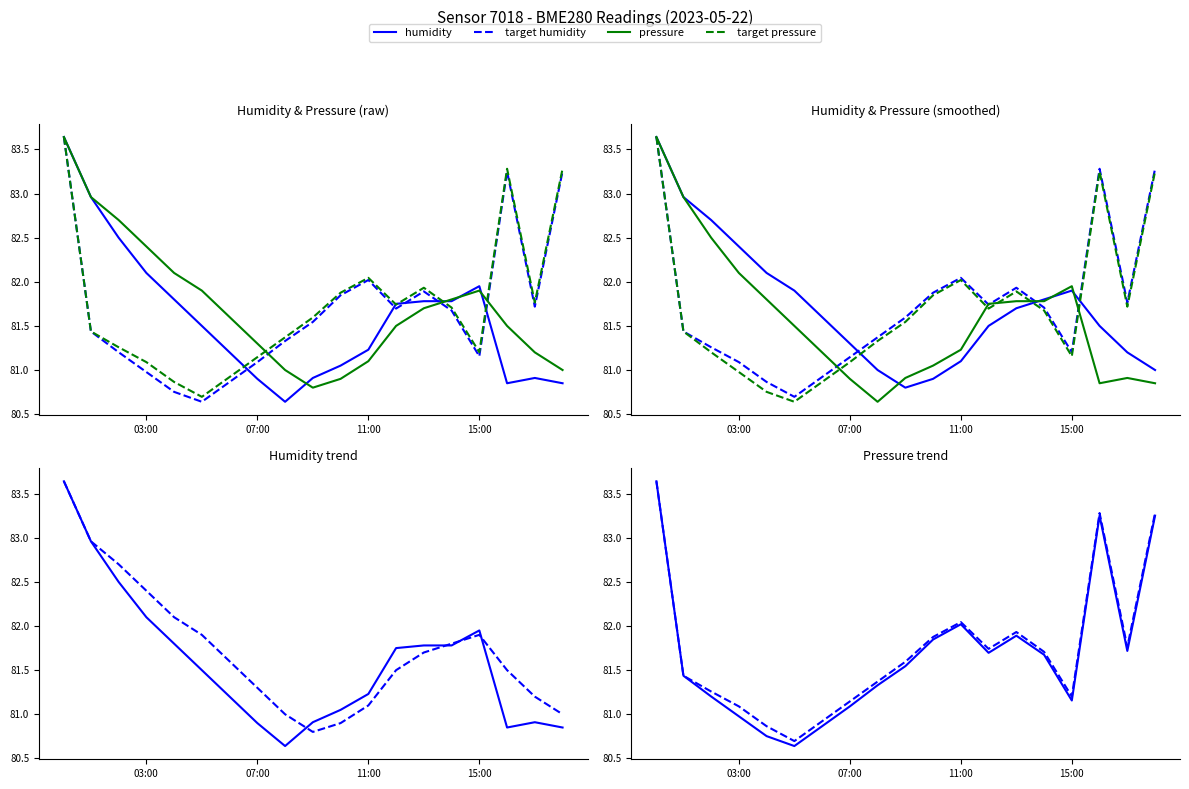

Which series has the largest total across all categories?

target humidity